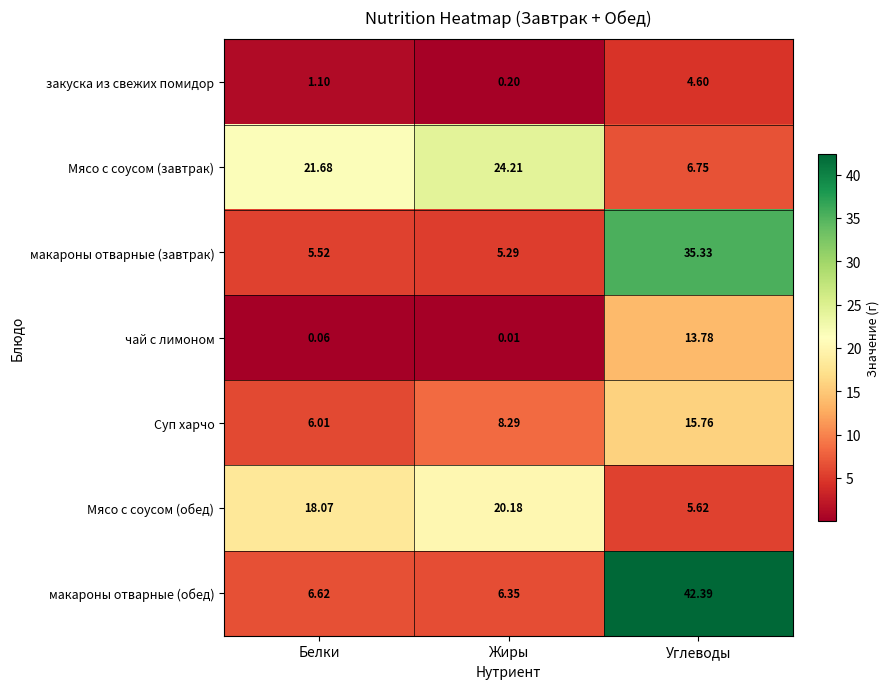

At which label does Мясо с соусом (обед) first exceed 18?

Белки